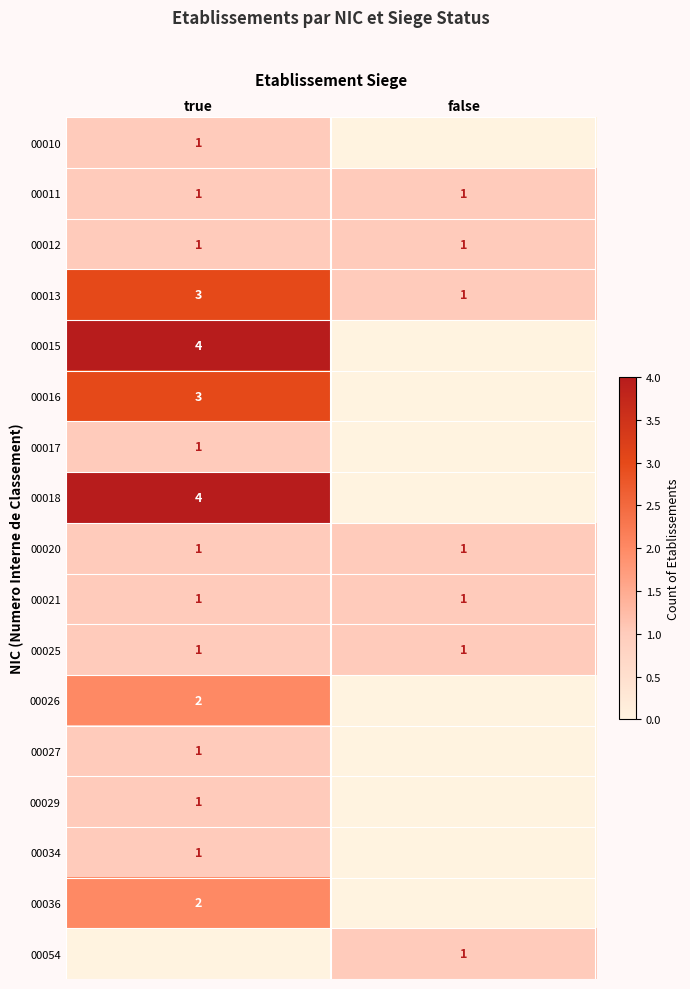

Is the value of 00036 at true greater than the value of 00020 at true?

Yes